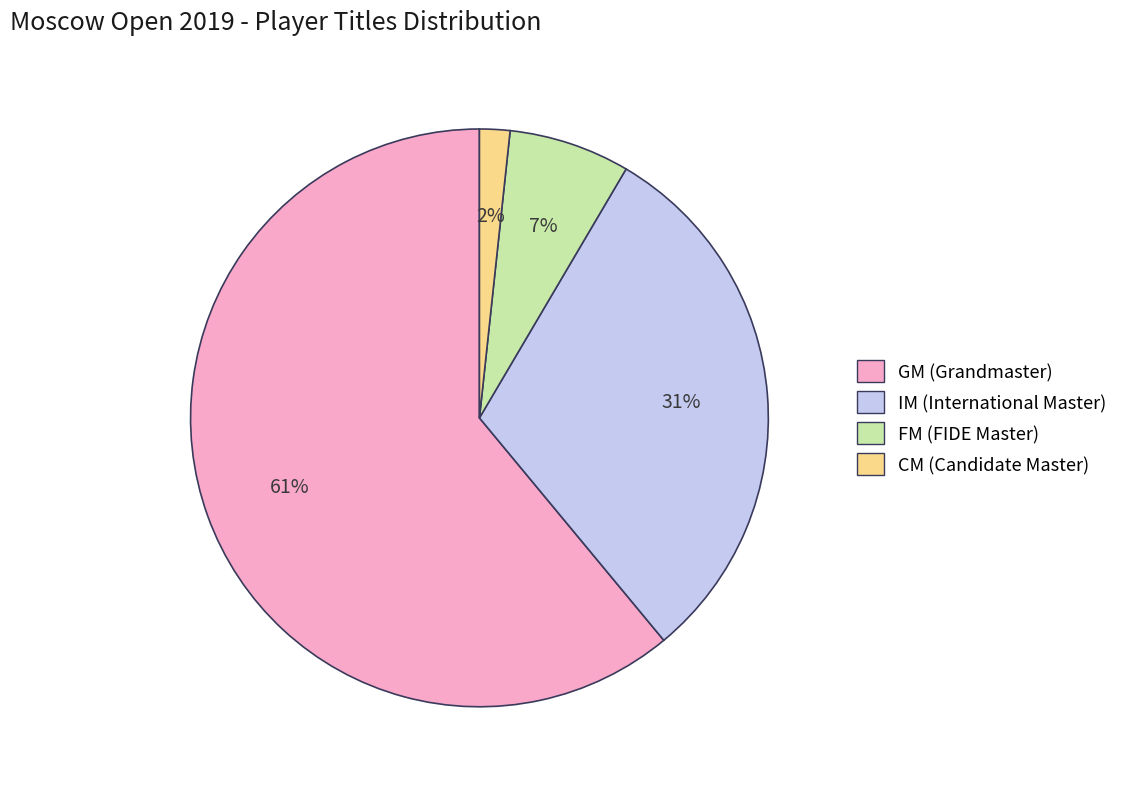

How many slices are in this pie chart?

4